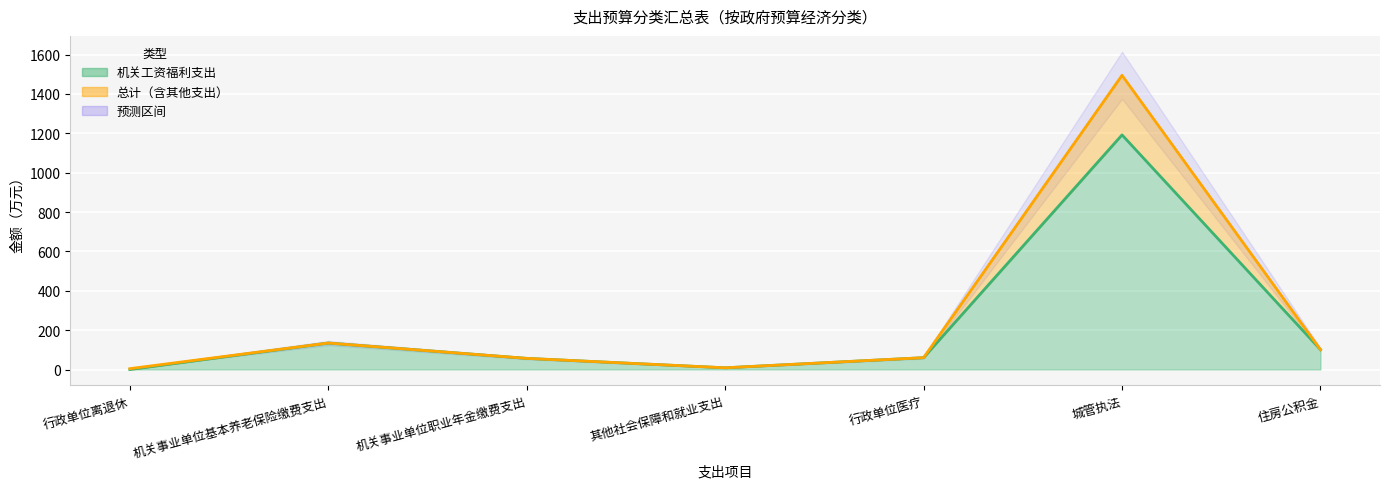

True or false: 机关工资福利支出 has a value of 88.4 at 机关事业单位职业年金缴费支出.

False